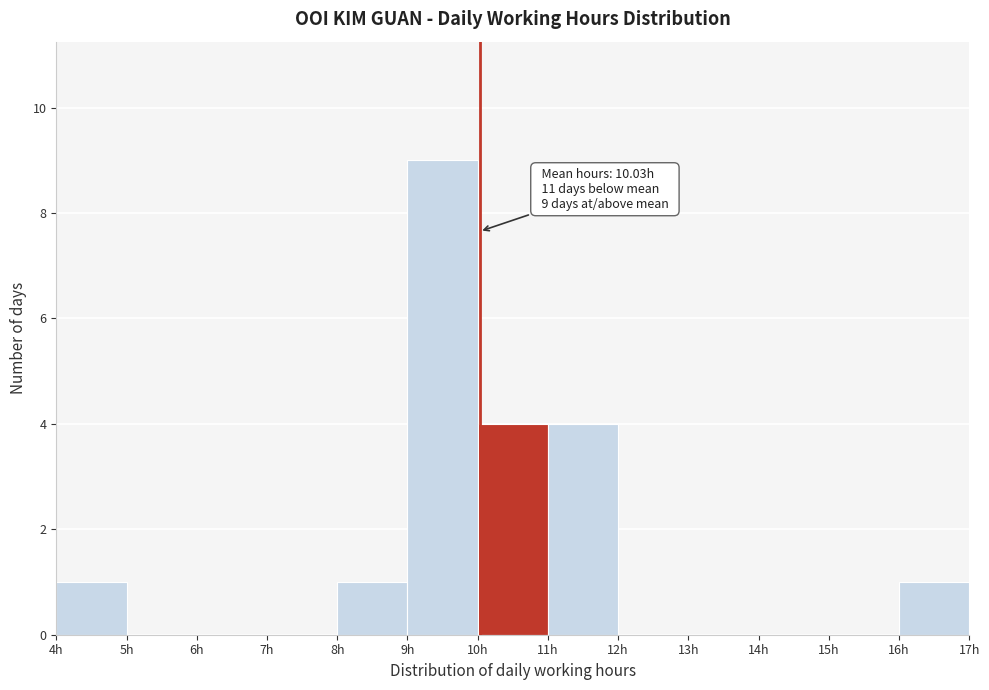

Which range on the x-axis has the tallest bar?

9 to 10